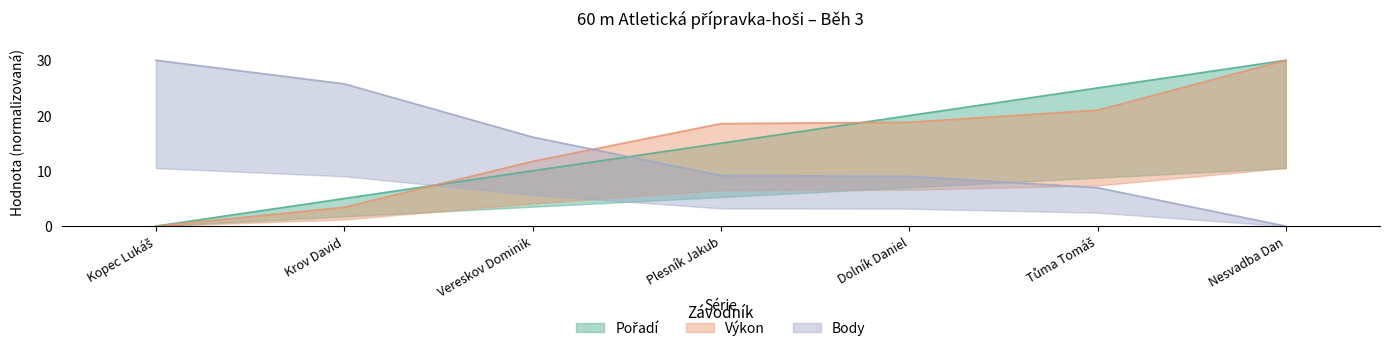

What is the total value across all series at Vereskov Dominik?

37.8